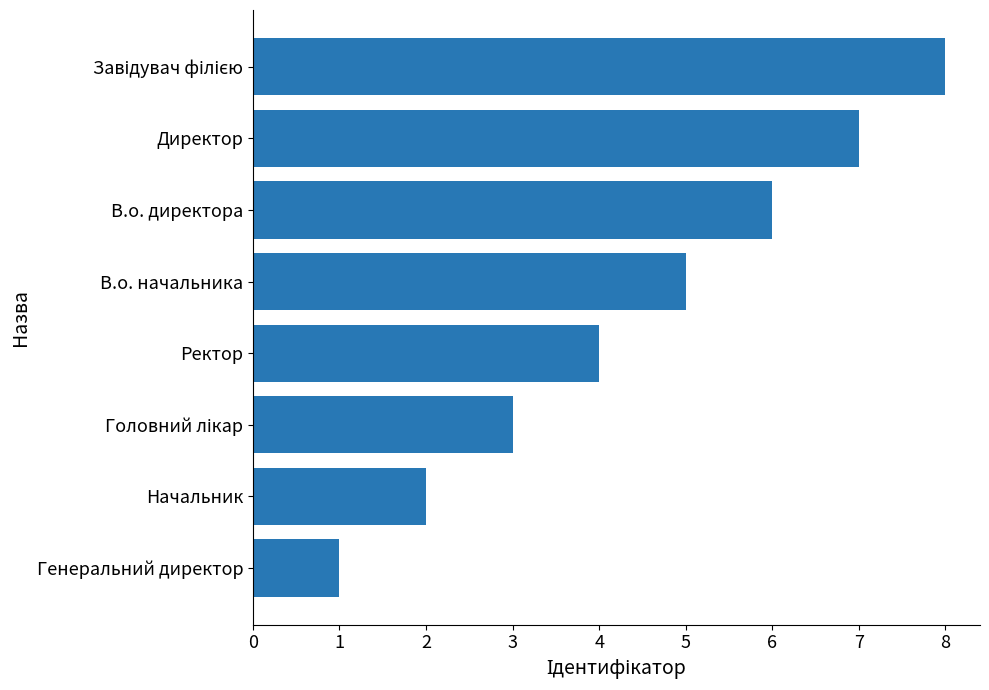

Are the bars grouped side by side (vs. stacked)?

No